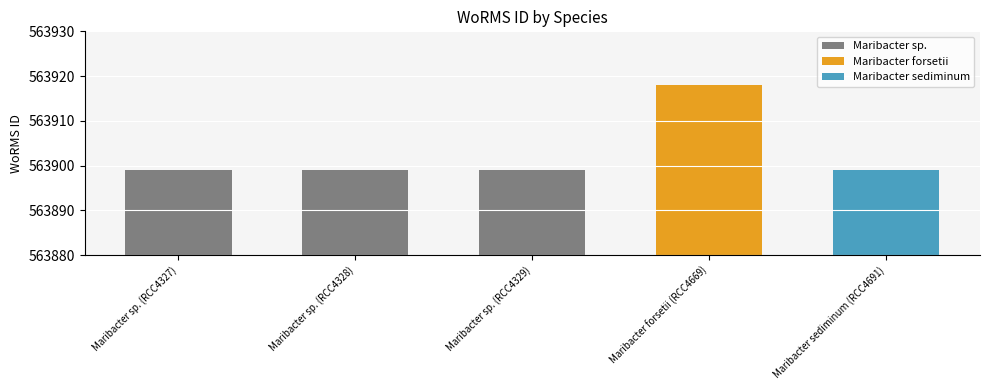

Rank the categories by value from lowest to highest.

Maribacter sp. (RCC4327), Maribacter sp. (RCC4328), Maribacter sp. (RCC4329), Maribacter sediminum (RCC4691), Maribacter forsetii (RCC4669)